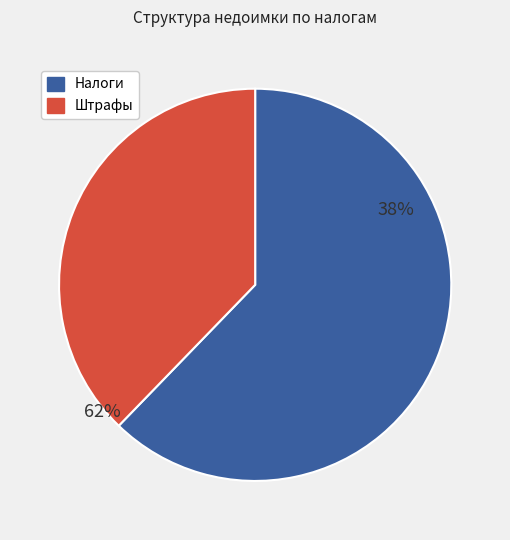

Is it true that 18210502010020000110 is 1% of the pie?

False